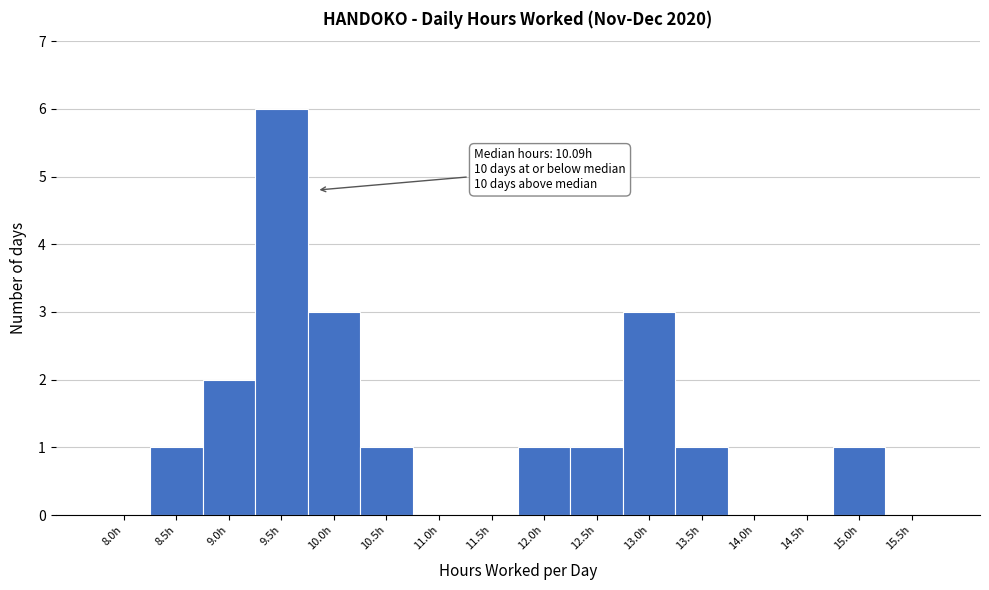

Reading left to right, list all the values displayed in this chart.

8.0h=0	8.5h=1	9.0h=2	9.5h=6	10.0h=3	10.5h=1	11.0h=0	11.5h=0	12.0h=1	12.5h=1	13.0h=3	13.5h=1	14.0h=0	14.5h=0	15.0h=1	15.5h=0